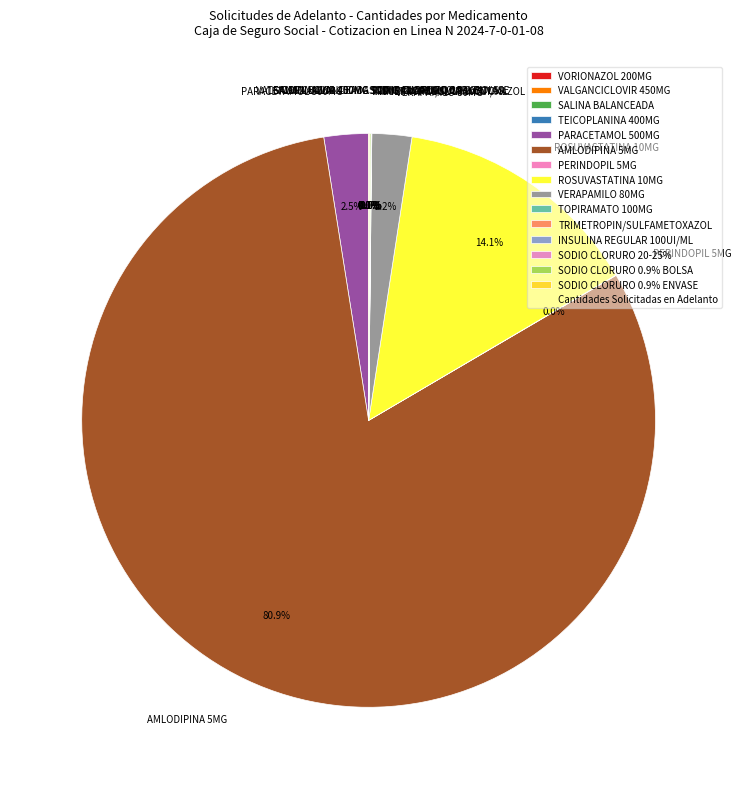

True or false: VERAPAMILO 80MG accounts for 2% of the total.

True